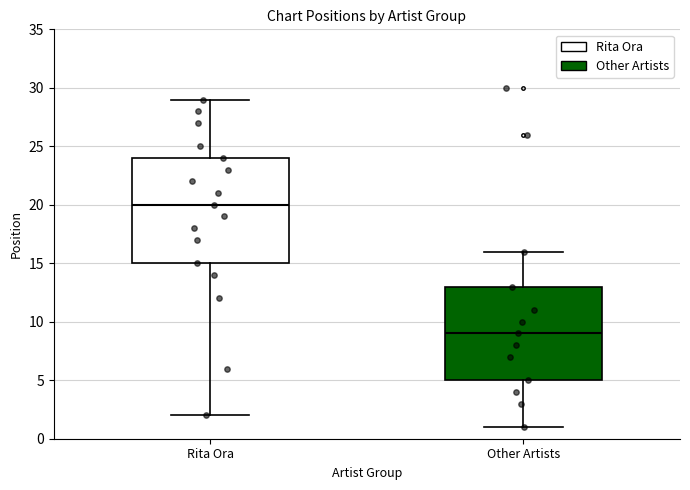

Which box's median line is the lowest?

Other Artists